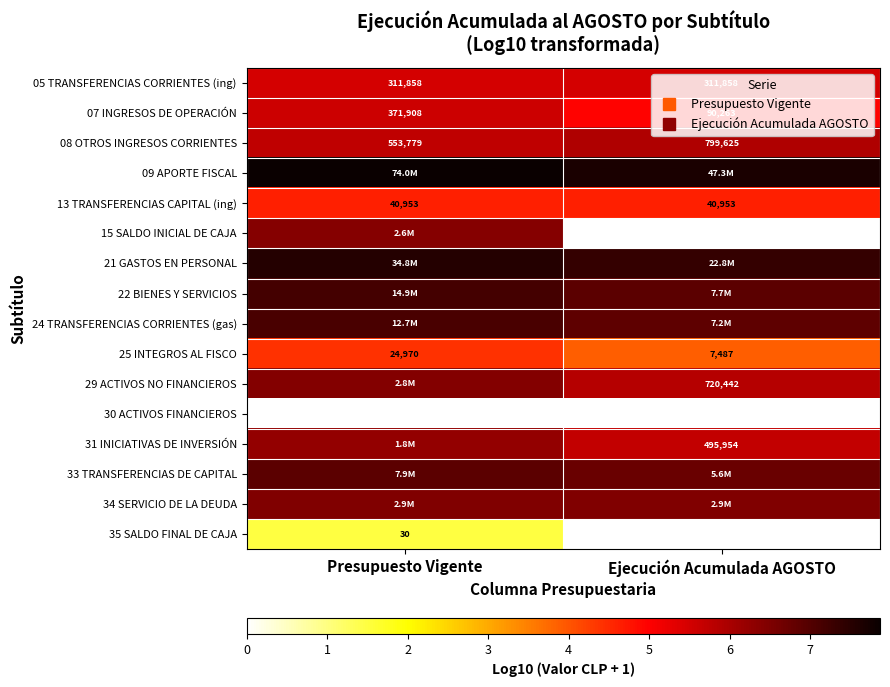

Is the value of 09 APORTE FISCAL at Ejecución Acumulada AGOSTO greater than the value of 08 OTROS INGRESOS CORRIENTES at Presupuesto Vigente?

Yes